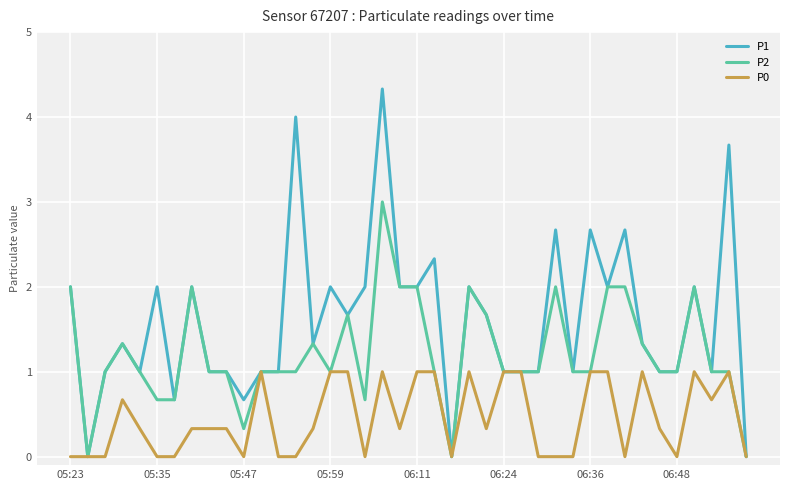

What is the maximum value for P2?

3.0